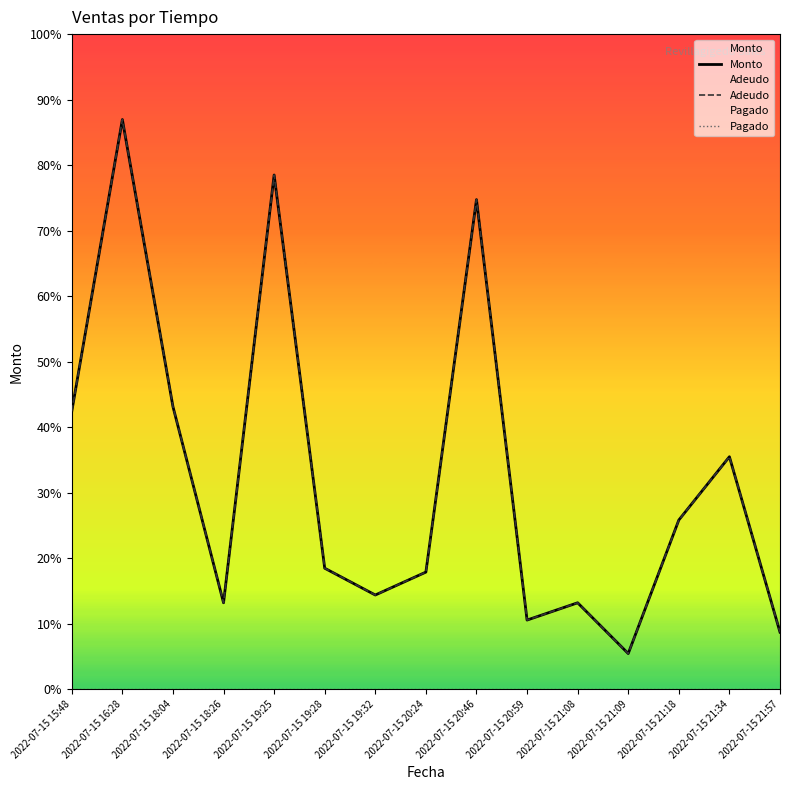

Is the value of Pagado at 2022-07-15 21:18 greater than the value of Monto at 2022-07-15 19:28?

No